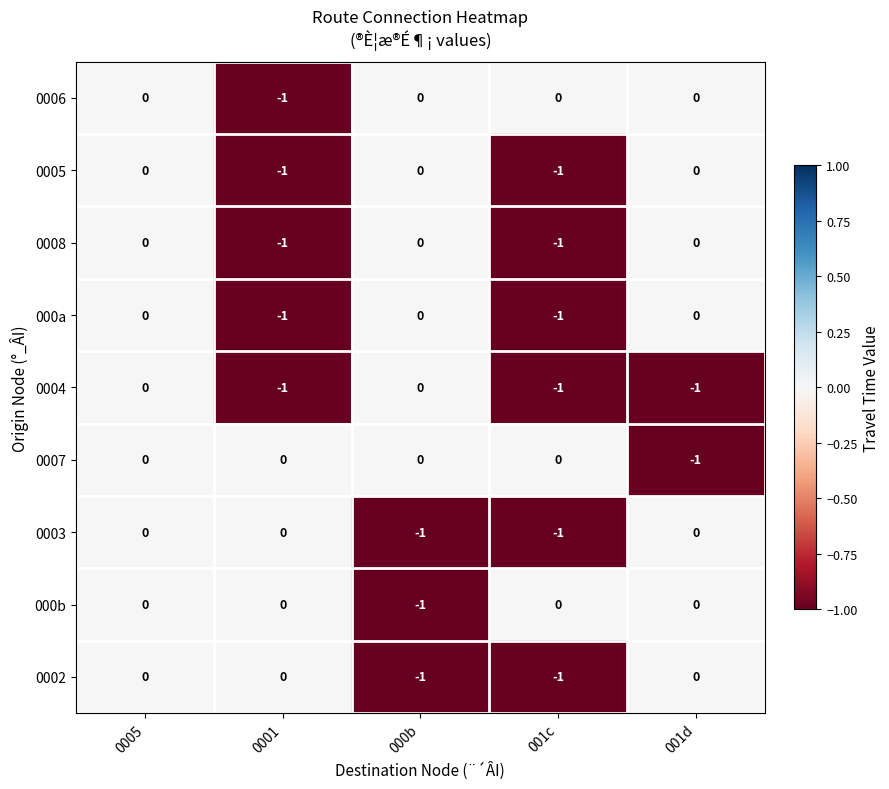

How many 000b values are between 0 and 1?

4